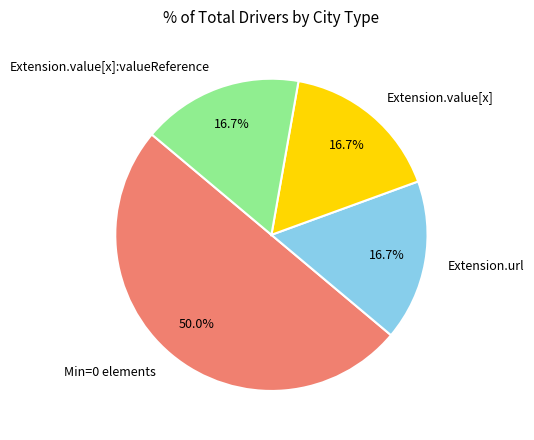

Count the number of slices in the pie.

4